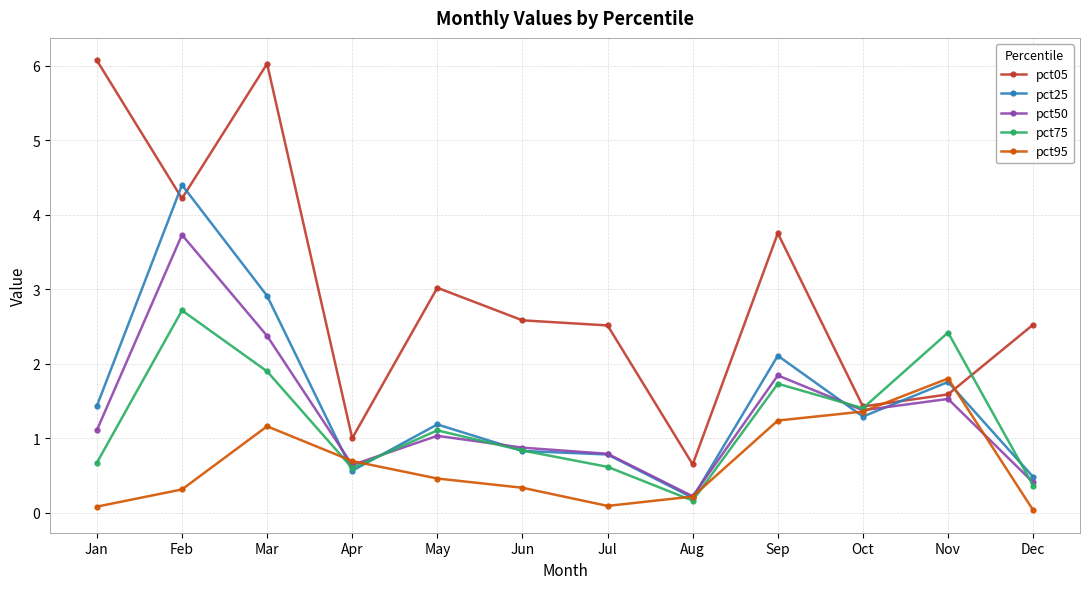

How many lines are shown in the chart?

5